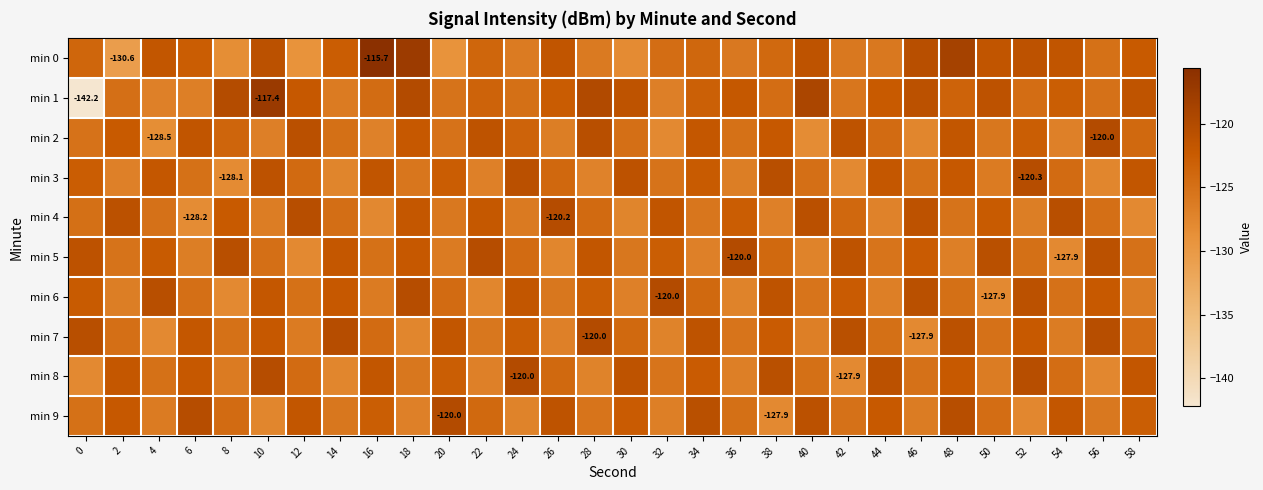

List the labels in order of min 6 value, smallest first.

50, 8, 22, 36, 30, 44, 2, 58, 16, 26, 40, 54, 12, 48, 6, 20, 34, 28, 42, 0, 56, 14, 10, 24, 38, 52, 46, 4, 18, 32